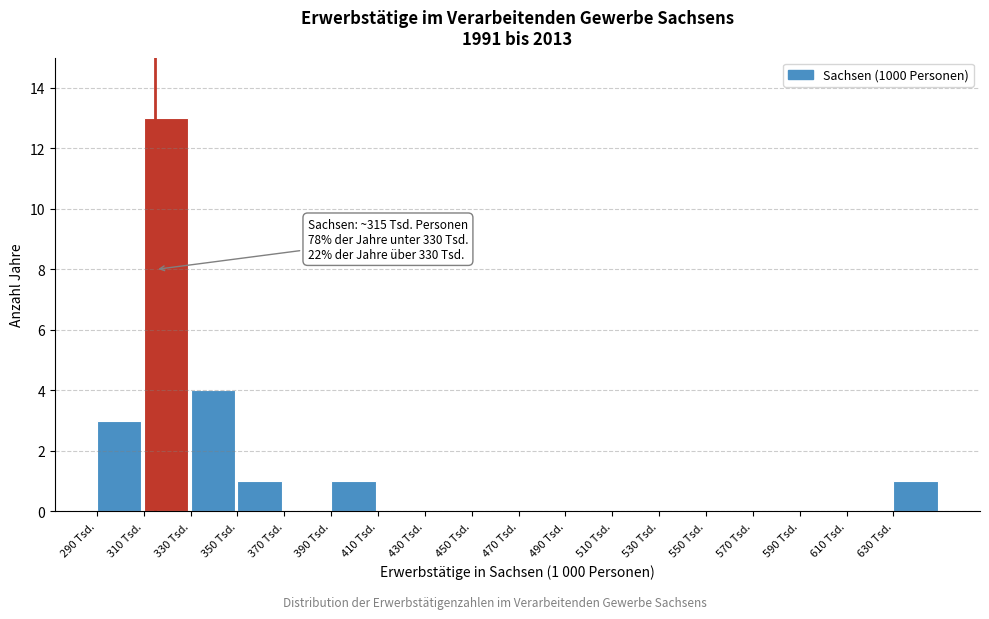

Which range on the x-axis has the tallest bar?

310 to 330